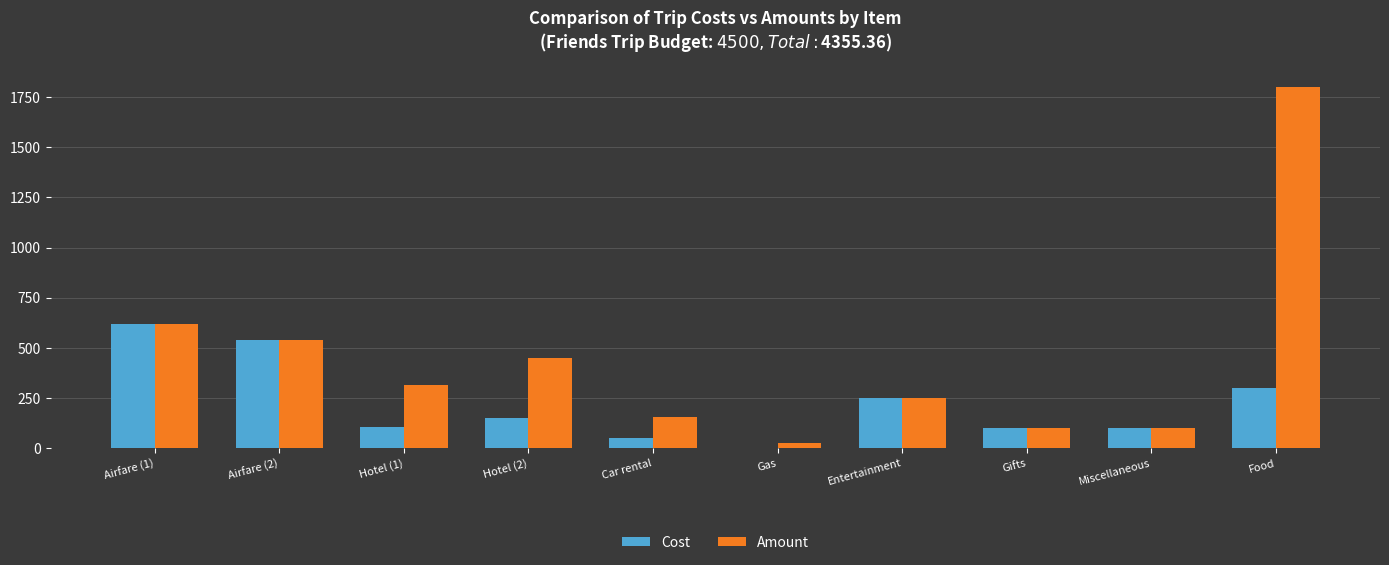

What is the difference between the Cost values at Hotel (2) and Airfare (1)?

470.0